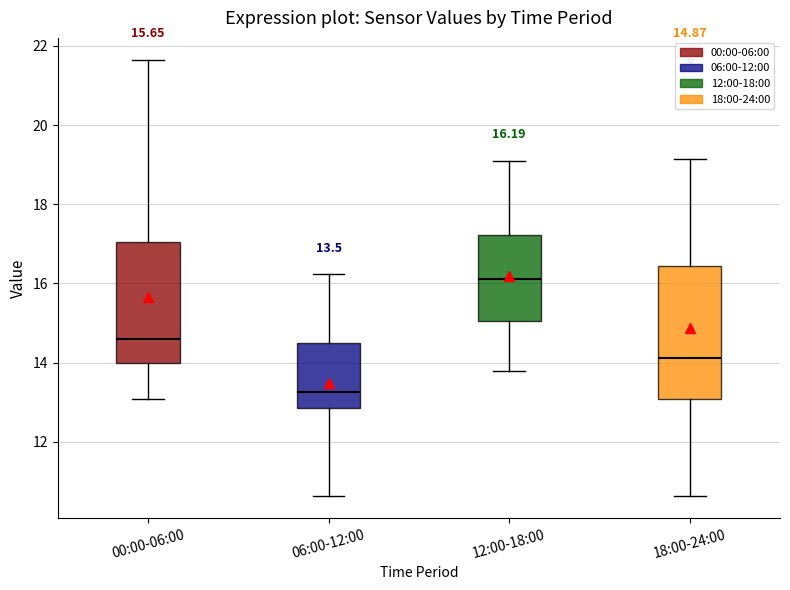

Which box is the tallest, from its lower edge to its upper edge?

18:00-24:00